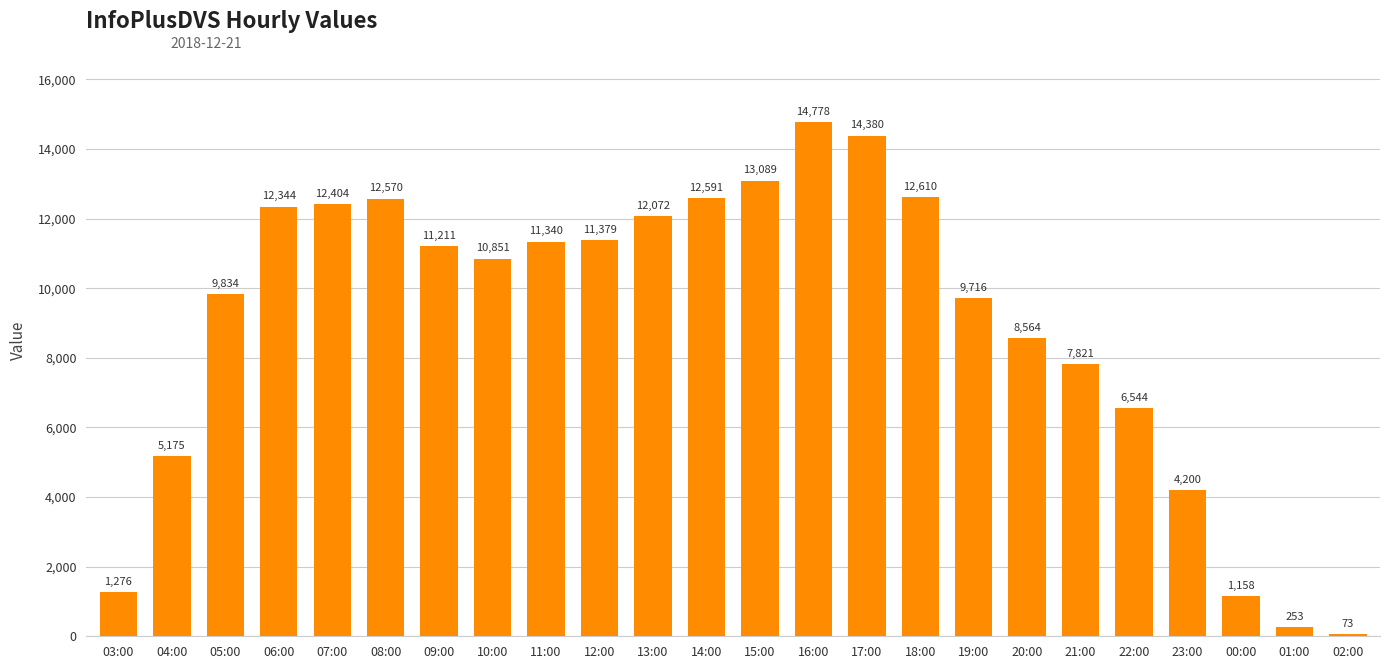

What position from the left is 01:00?

23